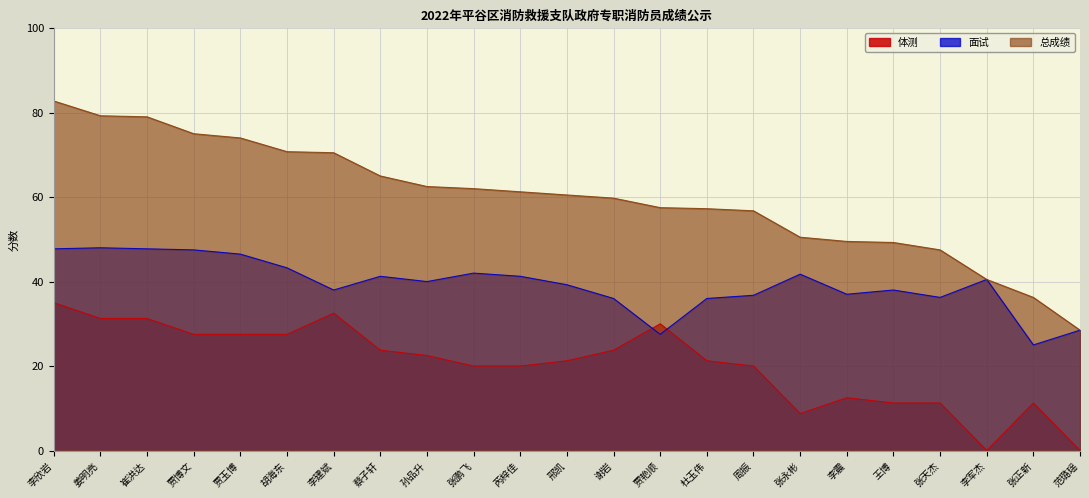

At how many categories does at least one series exceed 78?

3